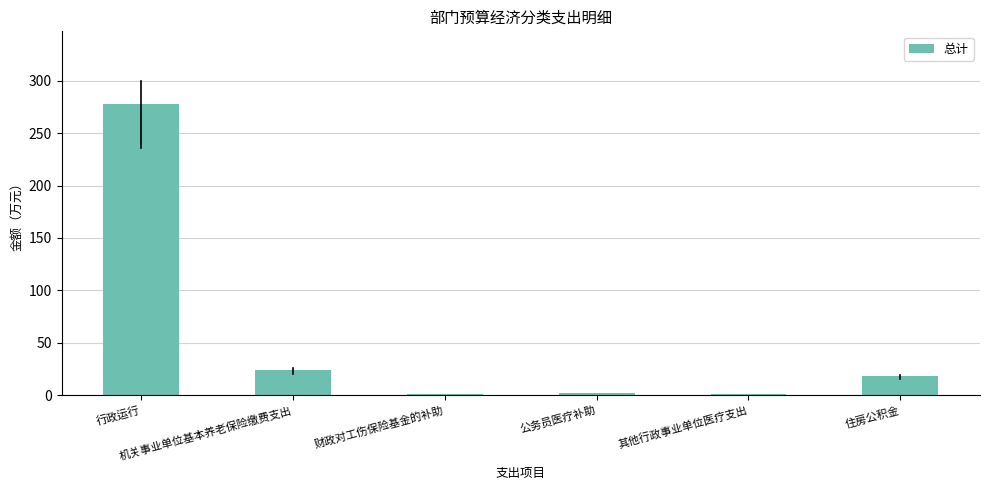

What is the maximum value shown in the chart?

277.7